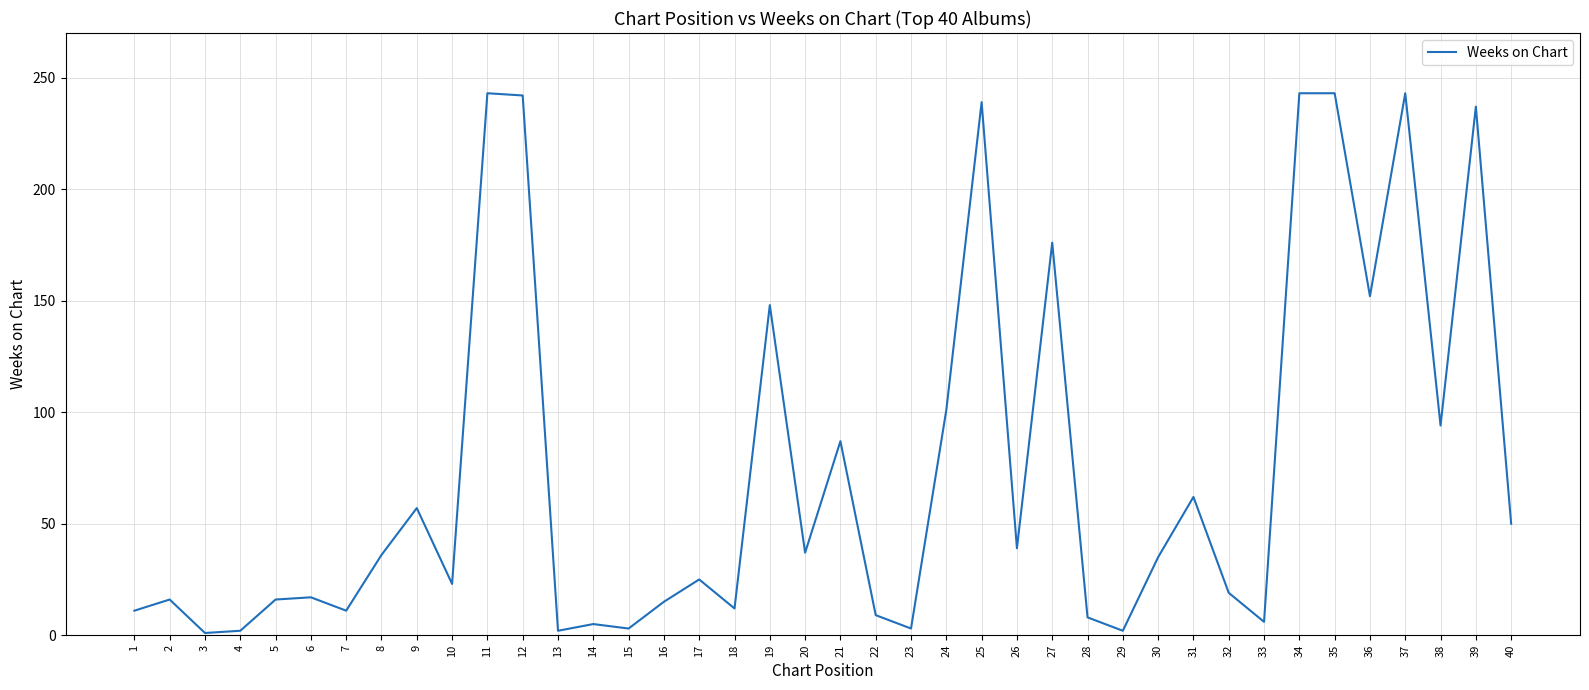

What is the change in value from 2 to 8?

+20